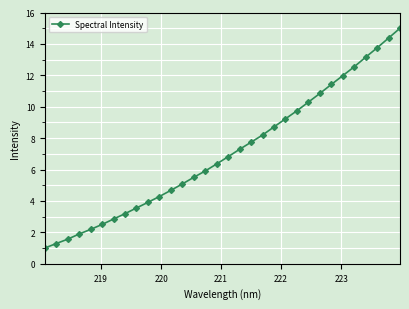

Does the chart display data point markers on the line(s)?

Yes